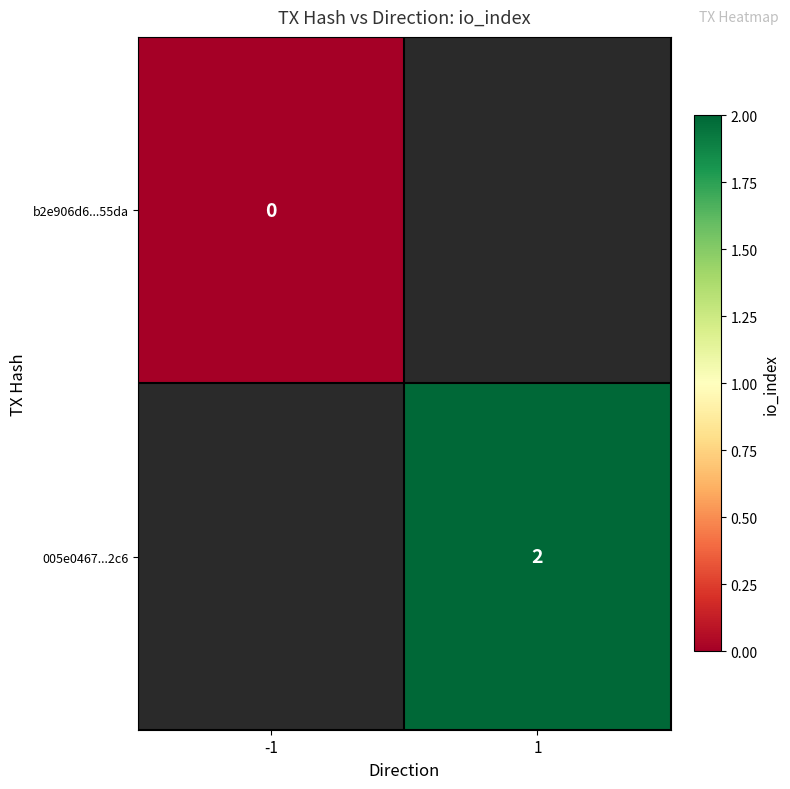

Is the value of b2e906d6...55da at -1 greater than the value of 005e0467...2c6 at 1?

No